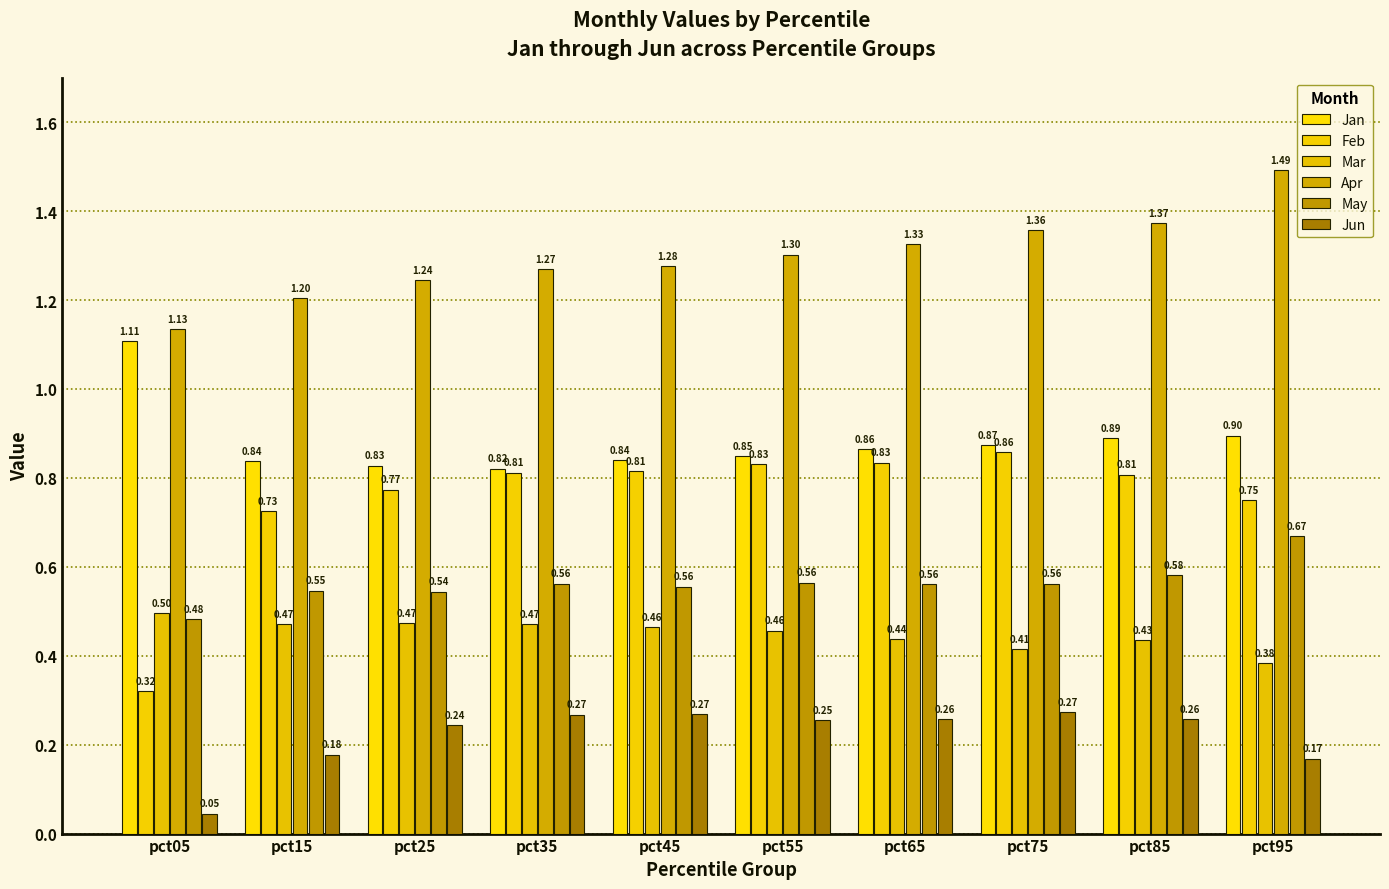

How many bars are there in each group?

6